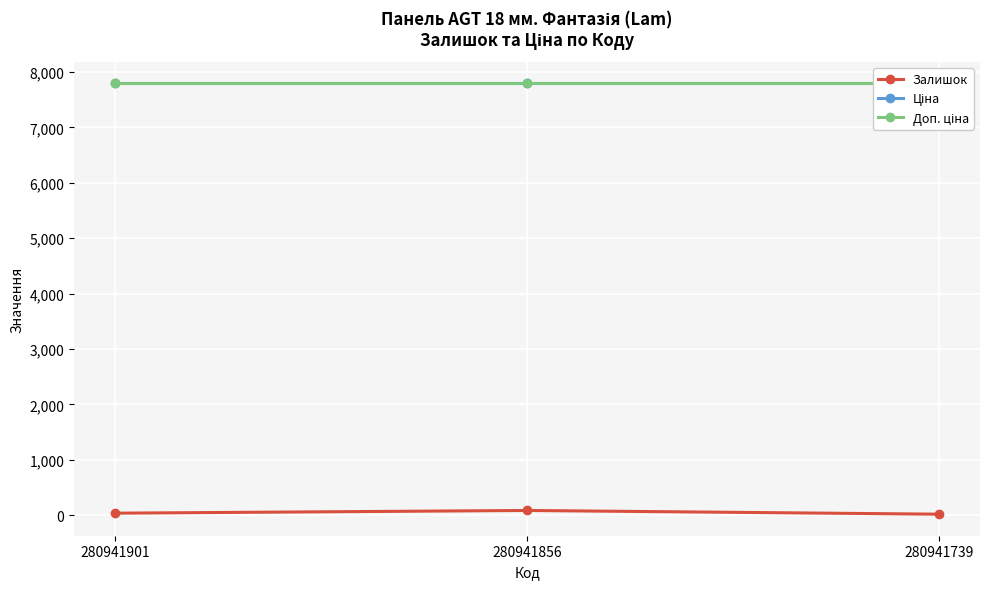

List the series in order of their peak value, highest first.

Ціна, Доп. ціна, Залишок